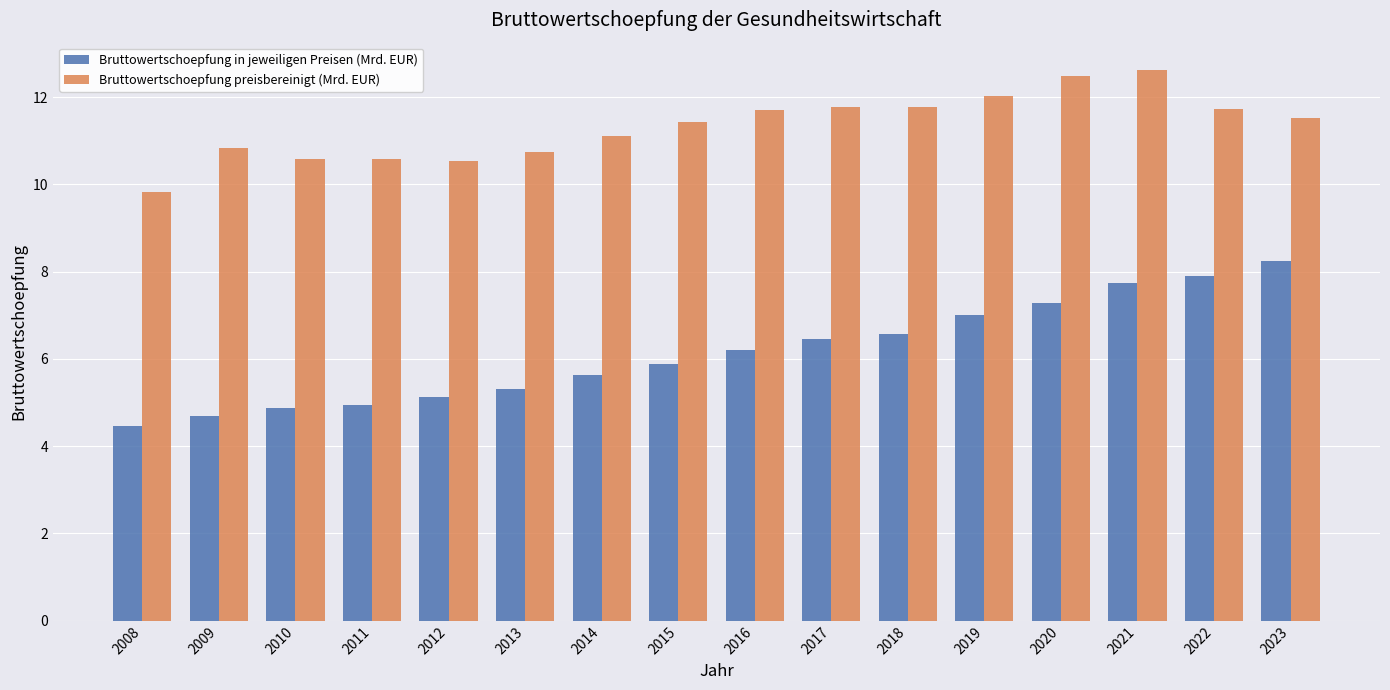

Is it true that Bruttowertschoepfung preisbereinigt (Mrd. EUR) equals 10.8 at 2009?

True